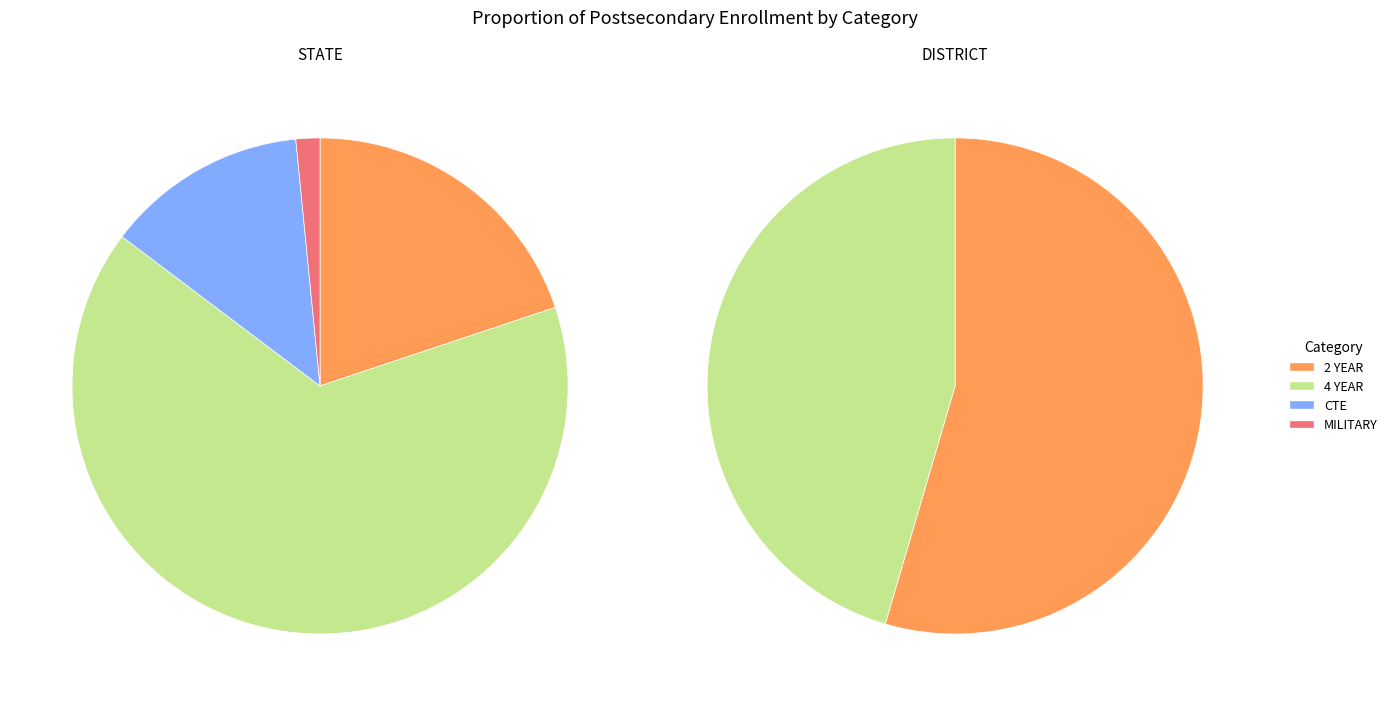

What percentage do 4 YEAR and 2 YEAR together represent?

85.3%